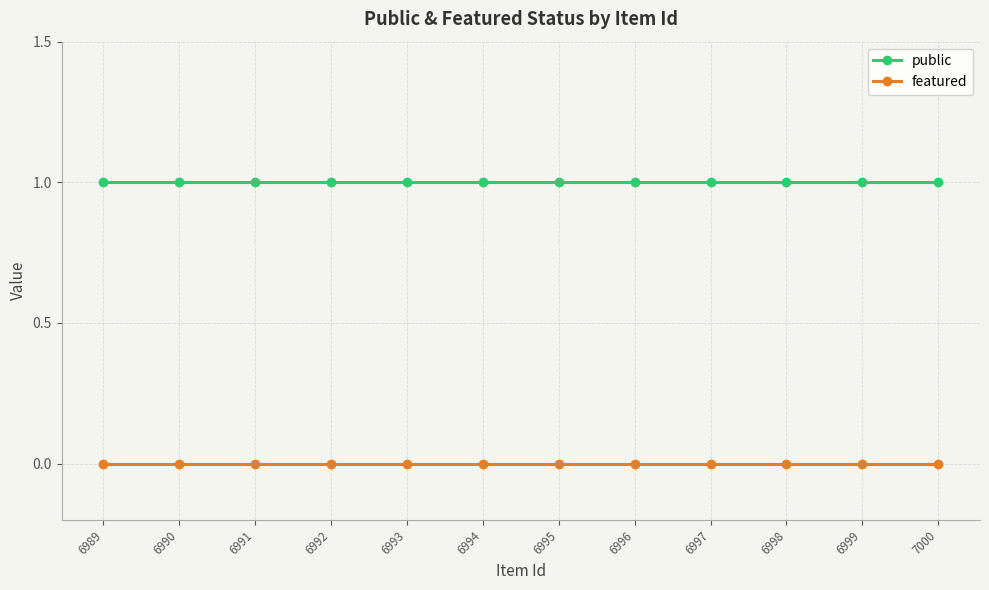

Reading left to right, extract all data points from this chart.

public: 1	1	1	1	1	1	1	1	1	1	1	1
featured: 0	0	0	0	0	0	0	0	0	0	0	0